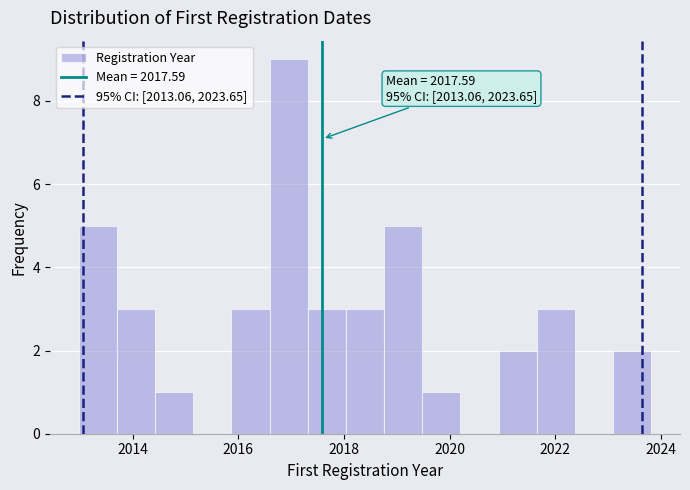

Around what value on the x-axis is the tallest bar? Give the approximate position of its centre, as read against the axis.

2017.0